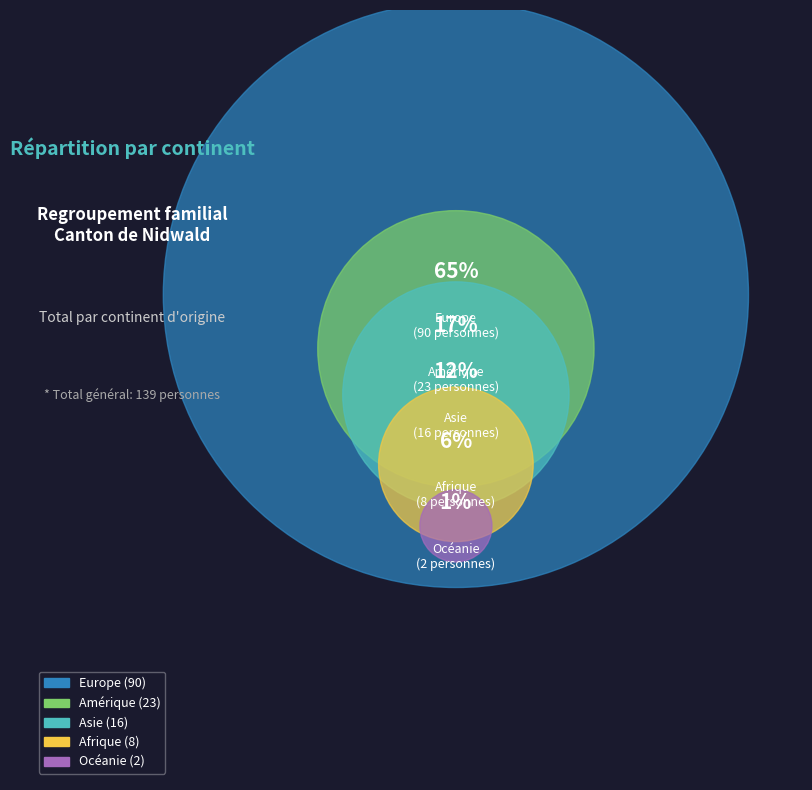

To the nearest percent, what is the average slice percentage?

20%